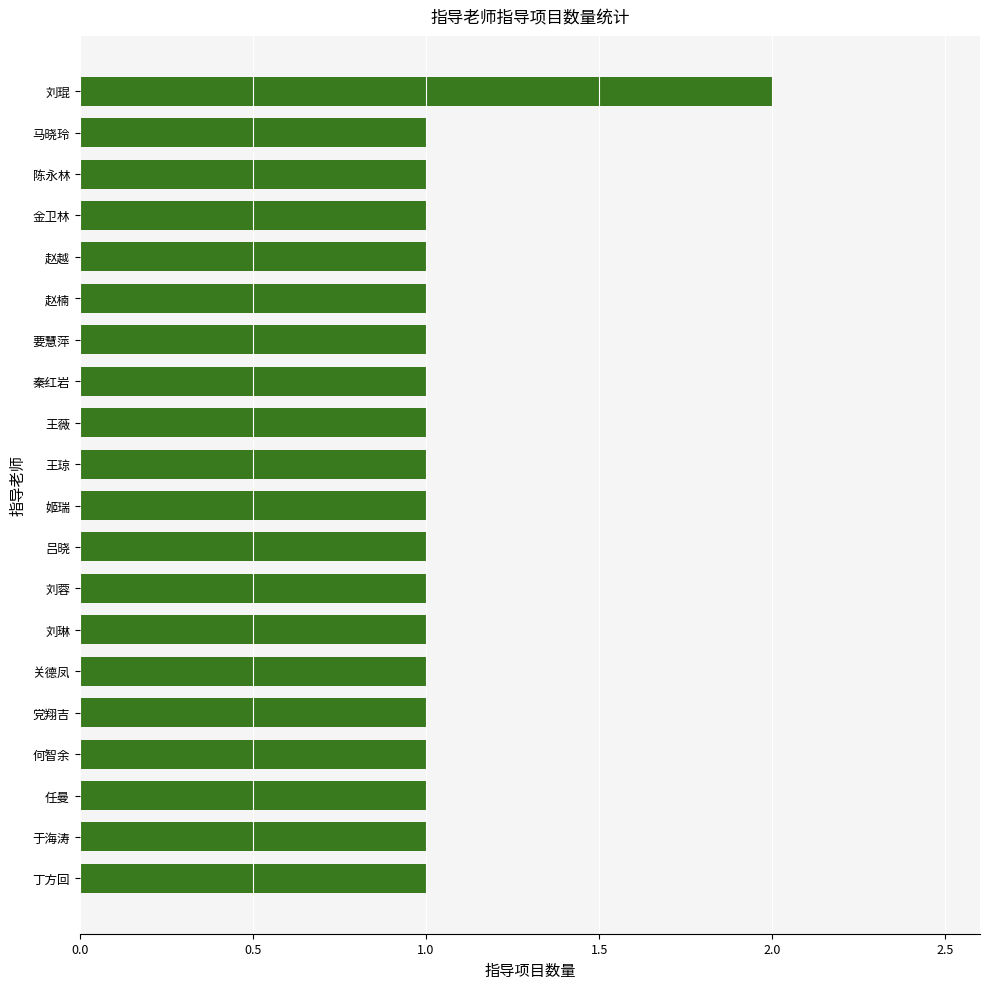

The value at 赵楠 is 1. True or false?

True